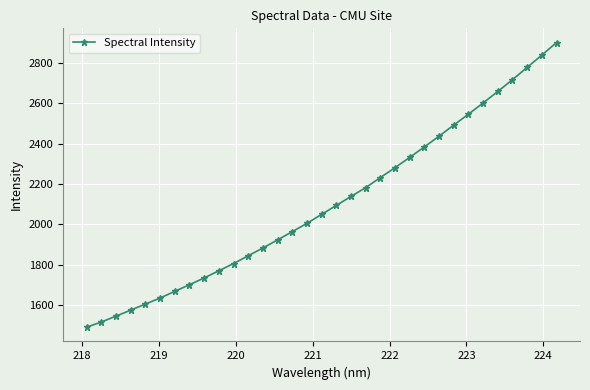

What is the difference between the second highest and second lowest values?

1322.7